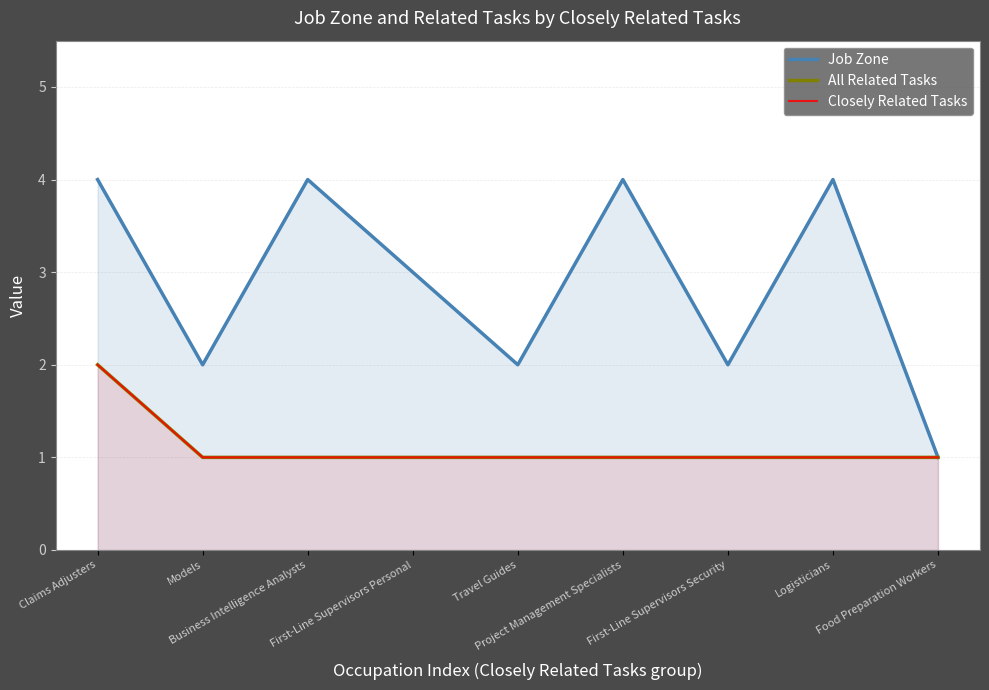

How many data points in Job Zone are above 3?

4